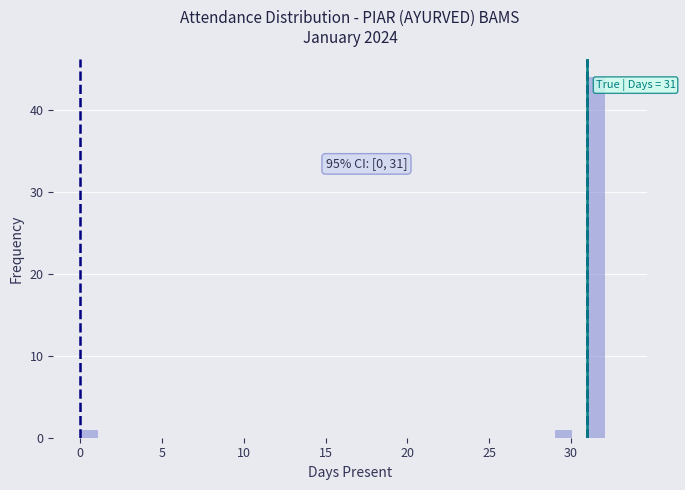

Around what value on the x-axis is the tallest bar? Give the approximate position of its centre, as read against the axis.

31.5